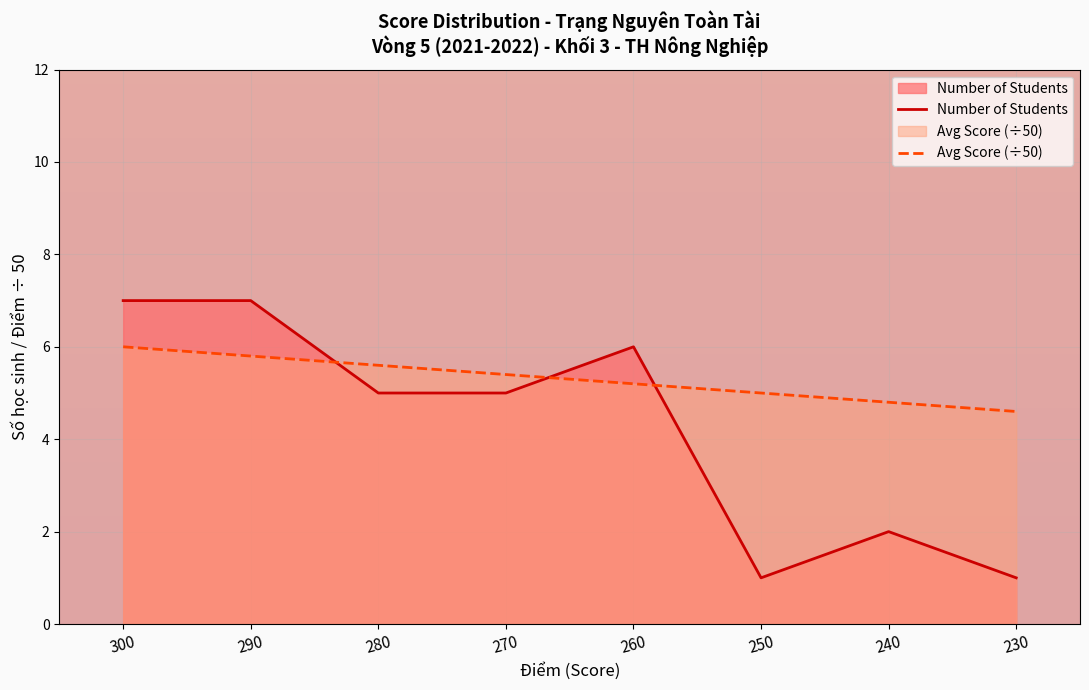

True or false: Avg Score (÷50) has a value of 6.0 at 300.

True